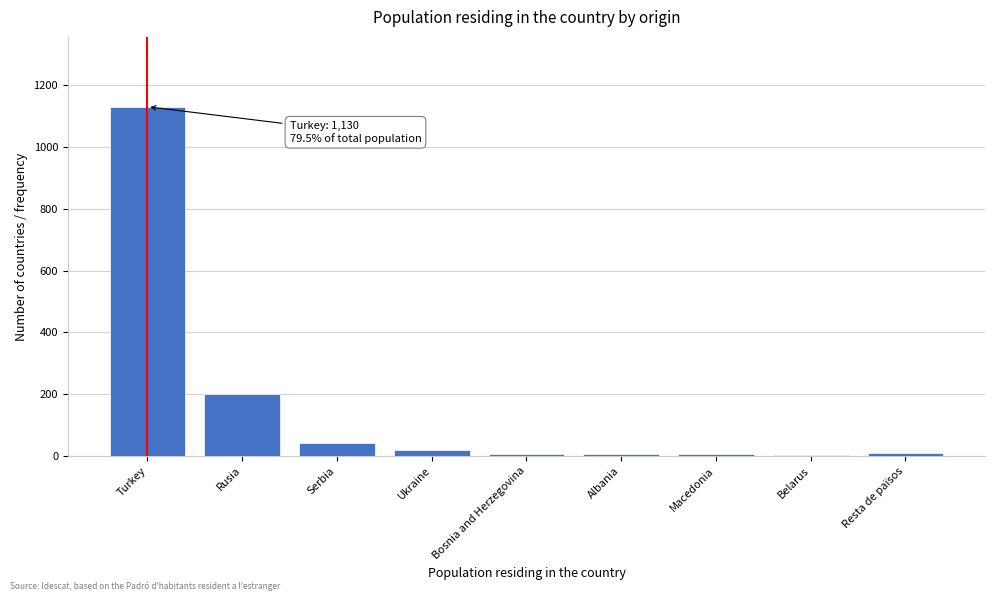

At which category does the chart reach its peak across all series?

Turkey